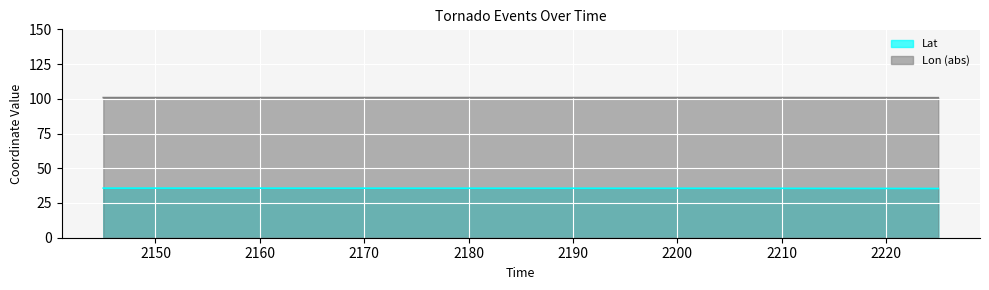

What are all the series names shown in the legend?

Lat, Lon (abs)